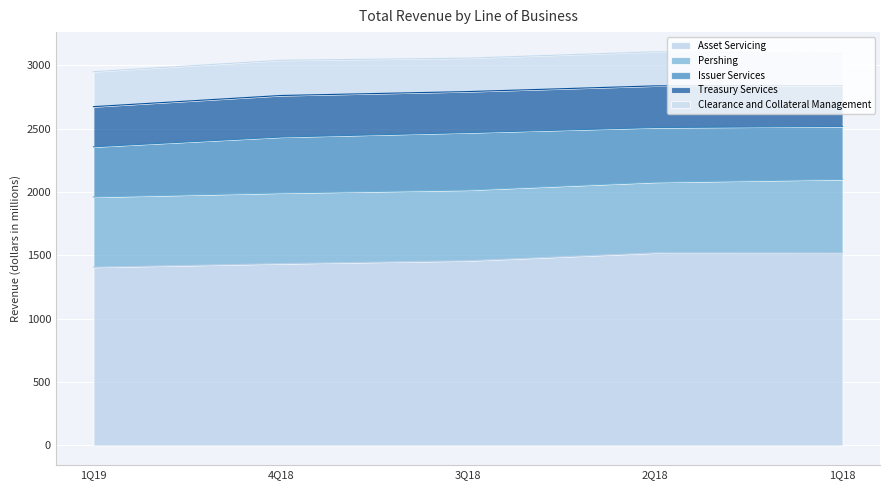

Which series has the largest total across all categories?

Asset Servicing